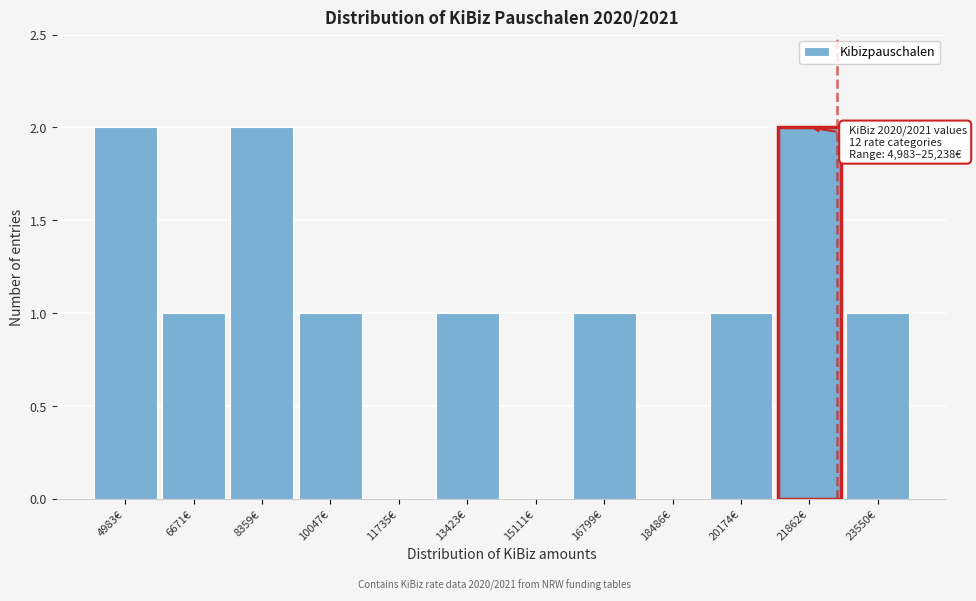

Reading left to right, what are all the values shown in this chart?

4983€=2	6671€=1	8359€=2	10047€=1	11735€=0	13423€=1	15111€=0	16799€=1	18486€=0	20174€=1	21862€=2	23550€=1